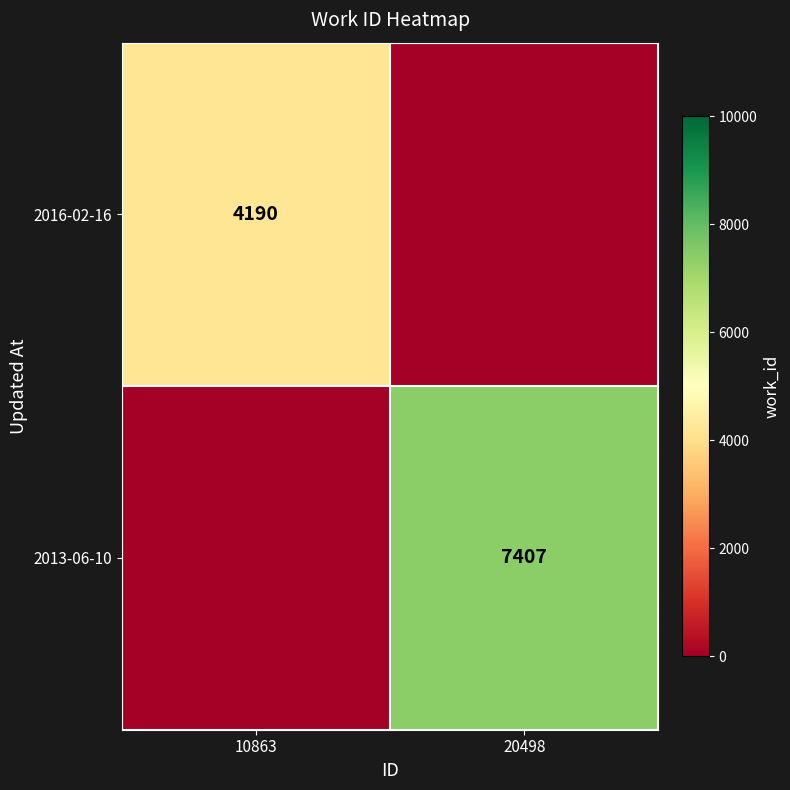

True or false: 2016-02-16 has a value of 4190 at 10863.

True